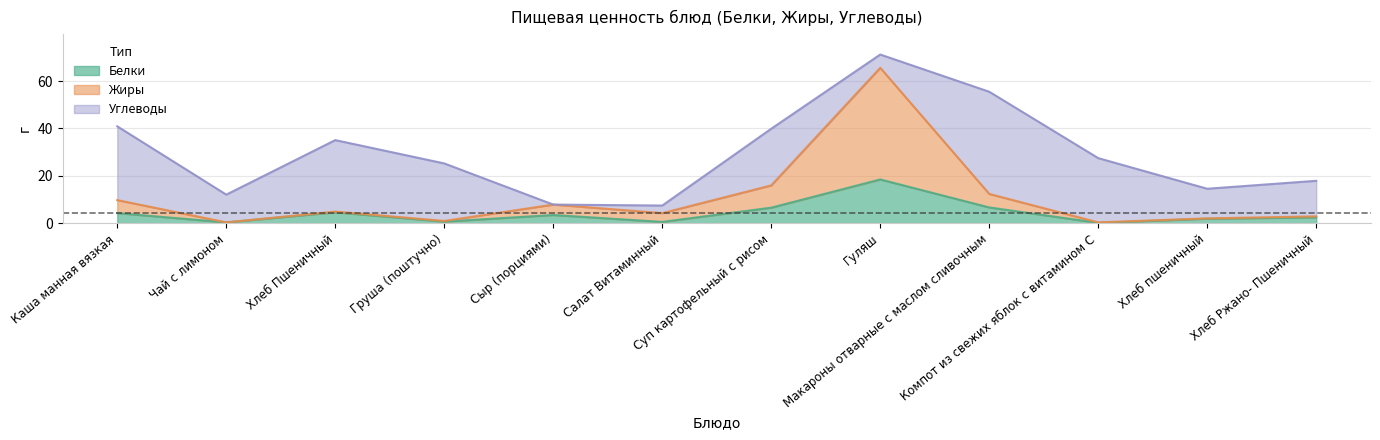

The value of Жиры at Сыр (порциями) is 4.8. True or false?

False